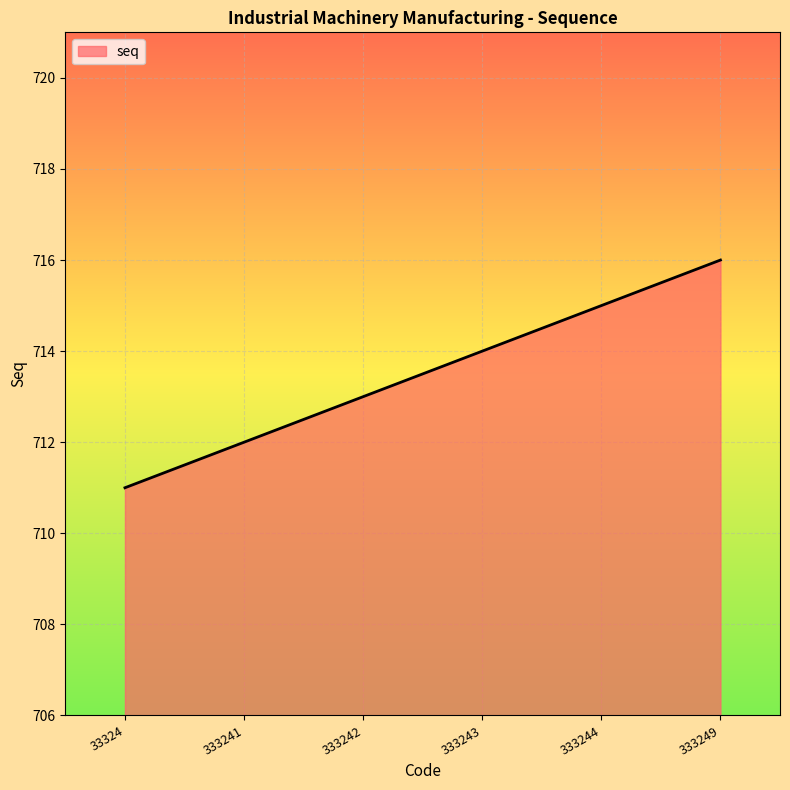

What is the smallest value displayed?

711